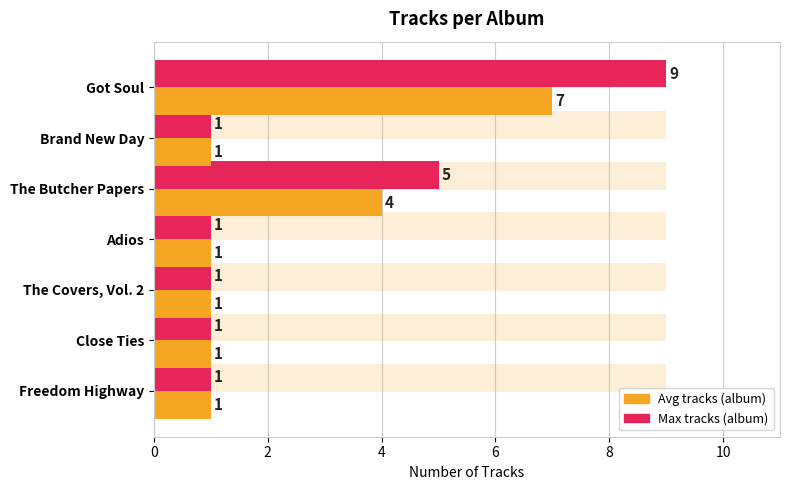

At how many categories does at least one series exceed 3?

2